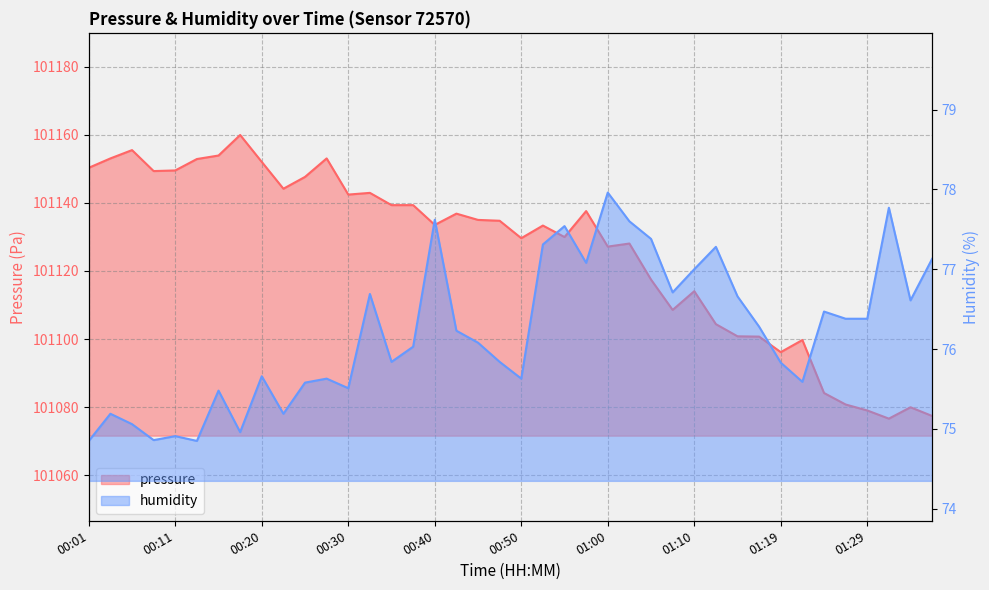

Where does the humidity series first go above 76?

00:33